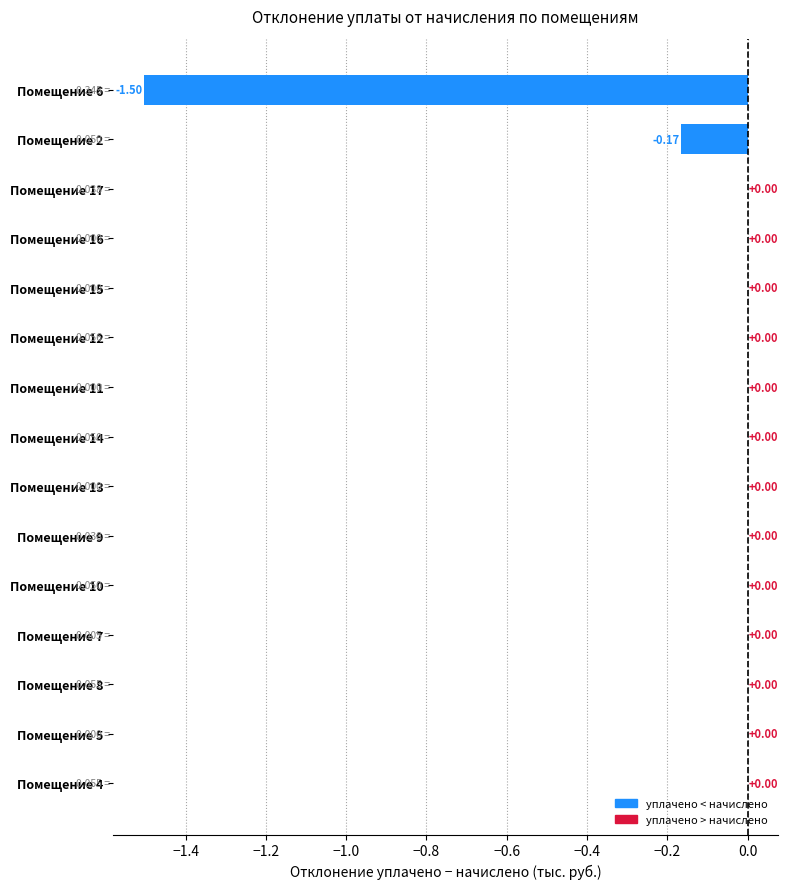

Which has a higher value, Помещение 9 or Помещение 2?

Помещение 9